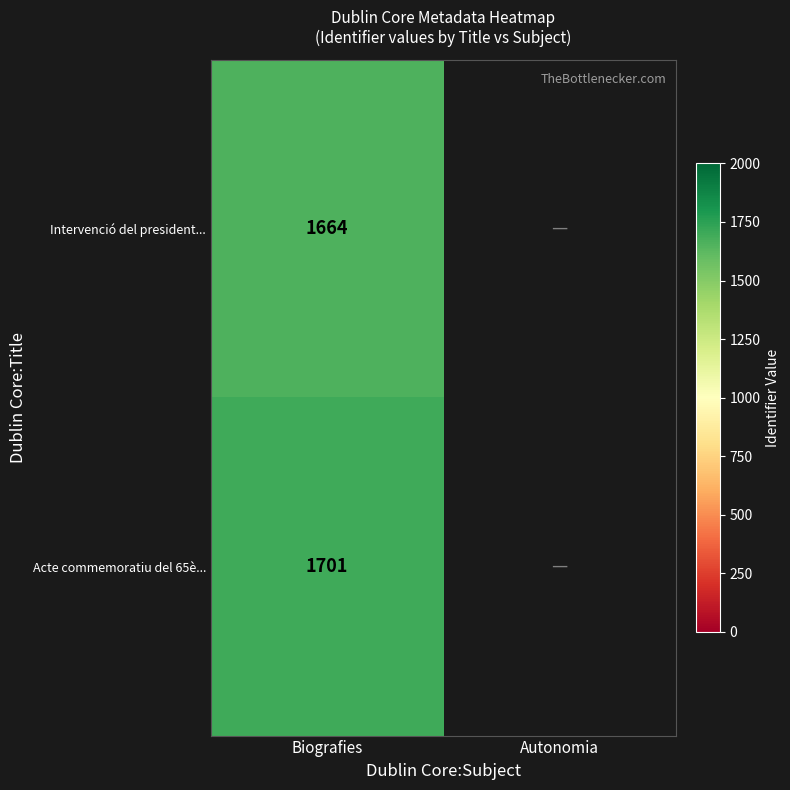

The value of Acte commemoratiu del 65è... at Biografies is 949. True or false?

False